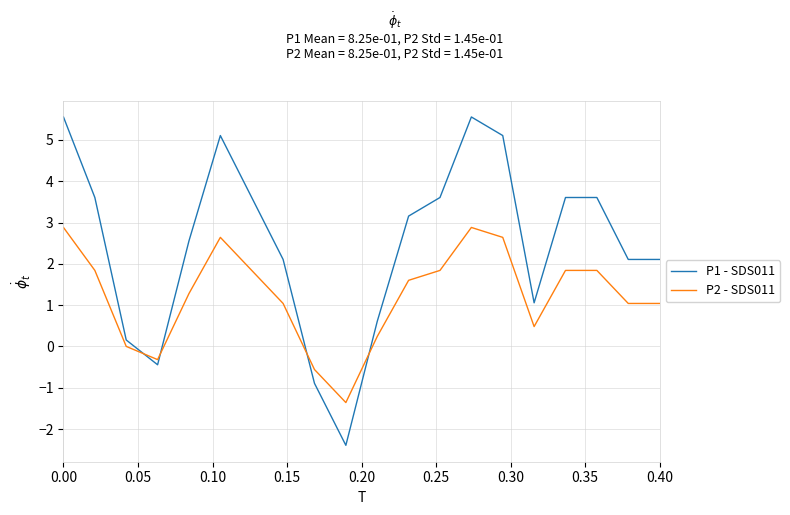

Which series has the largest total across all categories?

P1 - SDS011